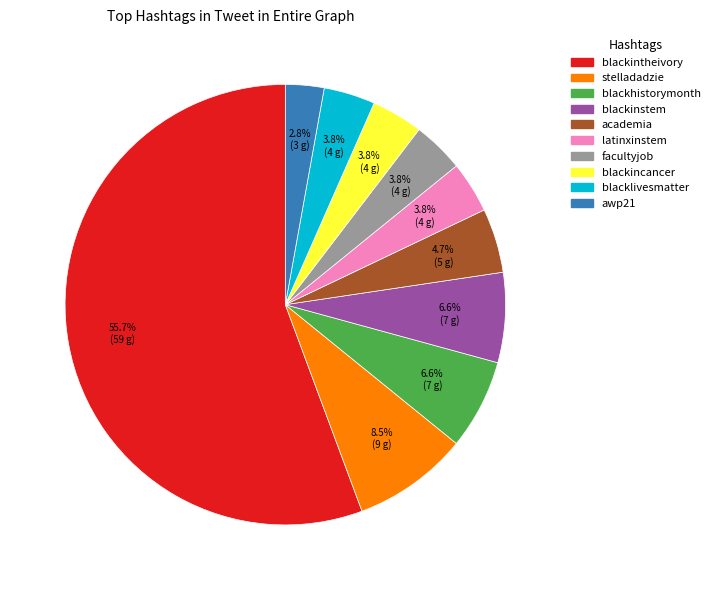

Between blacklivesmatter and blackinstem, which is larger?

blackinstem